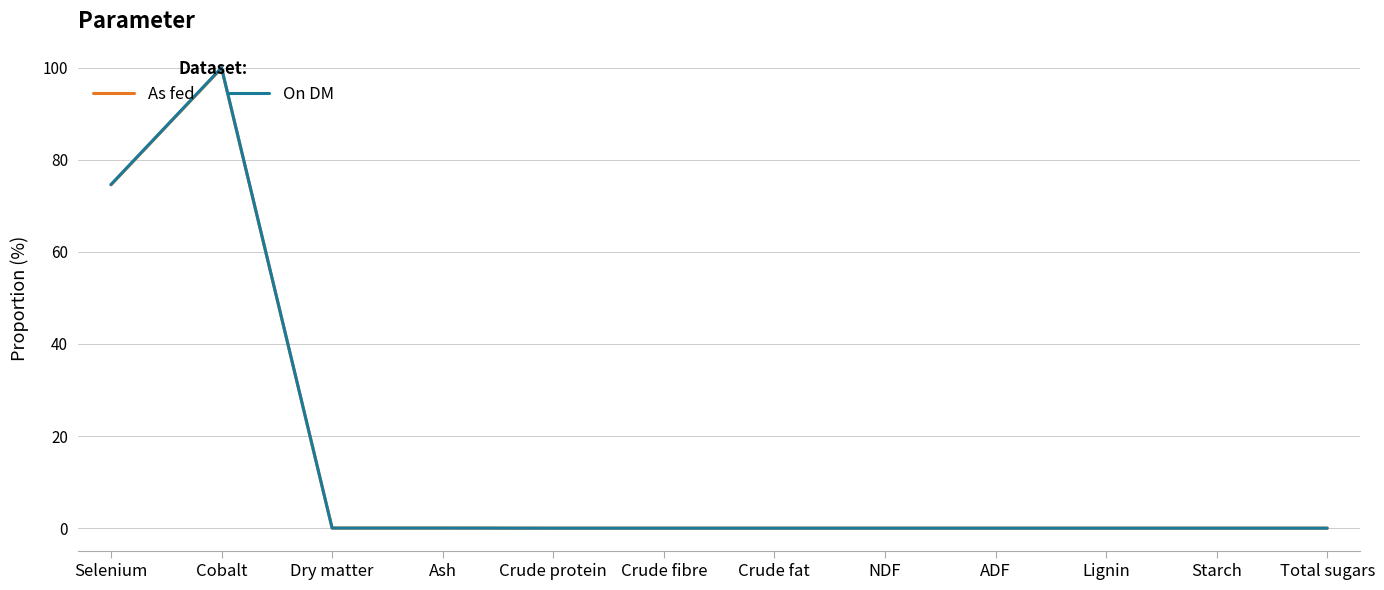

Which category has the highest value across all series?

Cobalt